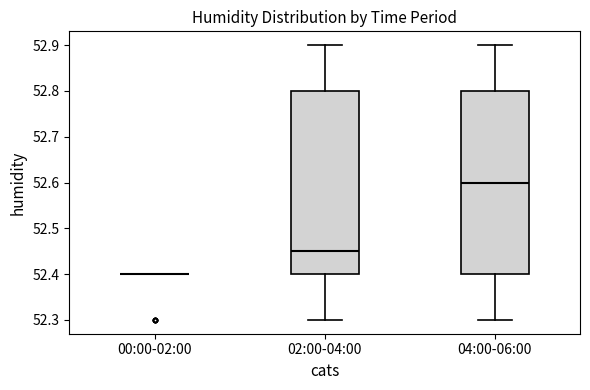

Where does the lower whisker of the box for 04:00-06:00 end on the y-axis? The values are not printed on the chart, so give them approximately, as read against the axis.

52.30